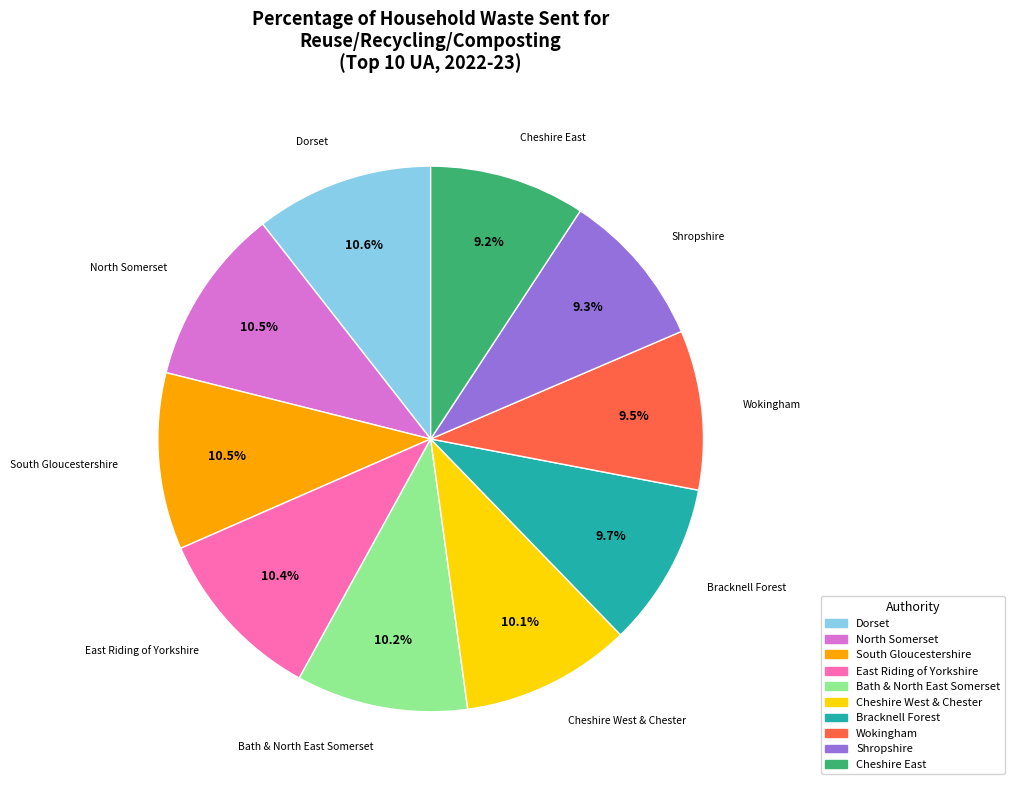

The Dorset slice represents 1% of the pie. True or false?

False